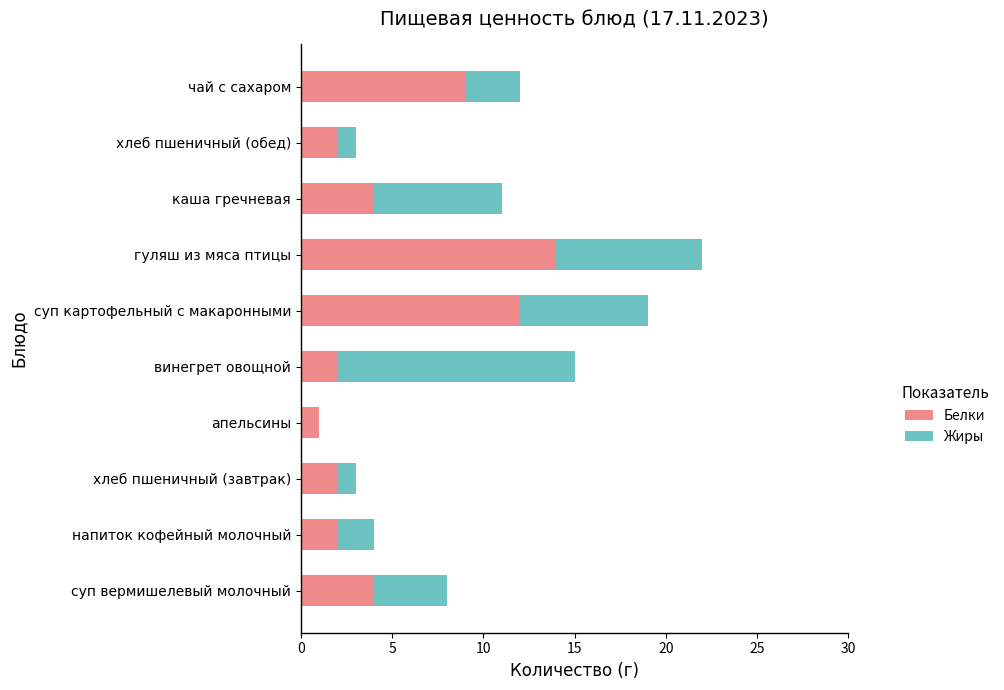

Which category has the highest value in the Белки series?

гуляш из мяса птицы